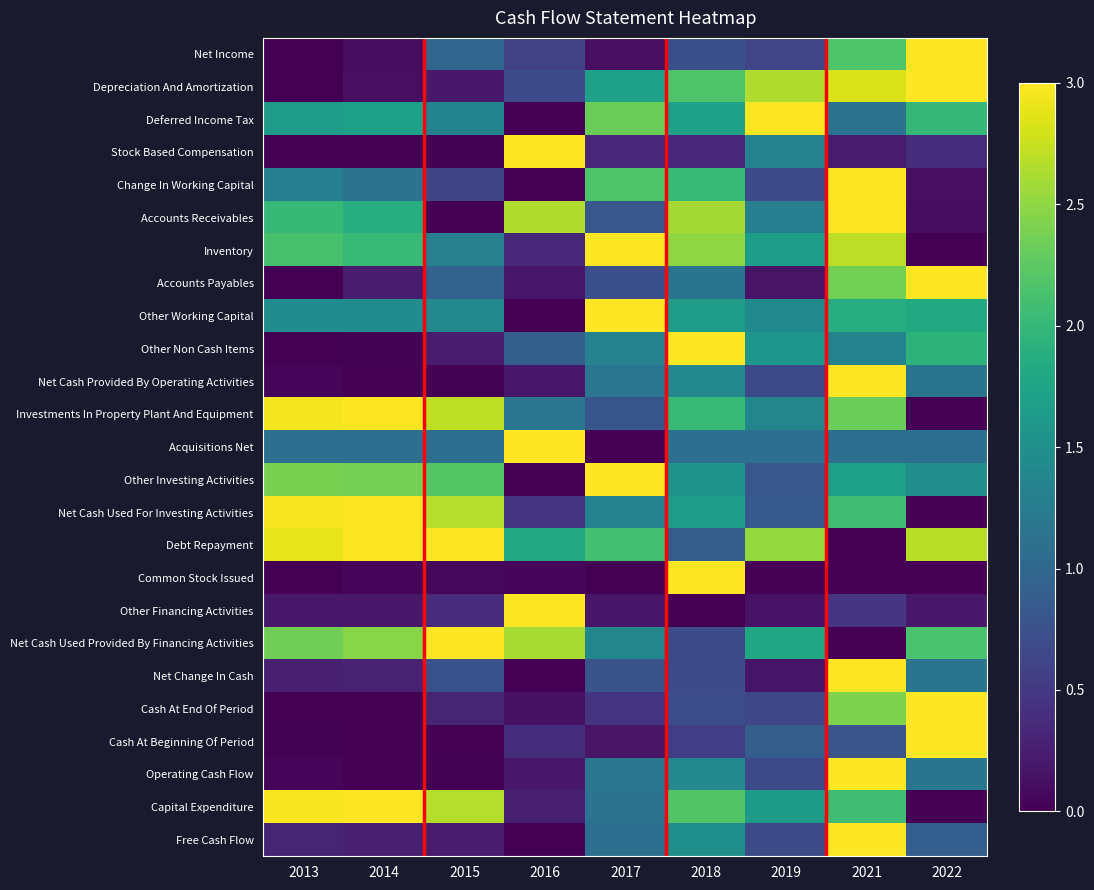

Reading left to right, what are all the values shown in this chart?

Net Income: 2013=0.0	2014=0.1	2015=1.0	2016=0.6	2017=0.1	2018=0.7	2019=0.6	2021=2.2	2022=3.0
Depreciation And Amortization: 2013=0.0	2014=0.1	2015=0.2	2016=0.7	2017=1.7	2018=2.2	2019=2.6	2021=2.8	2022=3.0
Deferred Income Tax: 2013=1.6	2014=1.7	2015=1.3	2016=0.0	2017=2.3	2018=1.7	2019=3.0	2021=1.1	2022=2.0
Stock Based Compensation: 2013=0.0	2014=0.0	2015=0.0	2016=3.0	2017=0.3	2018=0.3	2019=1.3	2021=0.2	2022=0.4
Change In Working Capital: 2013=1.3	2014=1.1	2015=0.6	2016=0.0	2017=2.2	2018=2.0	2019=0.7	2021=3.0	2022=0.1
Accounts Receivables: 2013=2.0	2014=1.9	2015=0.0	2016=2.6	2017=0.8	2018=2.6	2019=1.3	2021=3.0	2022=0.1
Inventory: 2013=2.1	2014=2.0	2015=1.3	2016=0.3	2017=3.0	2018=2.5	2019=1.7	2021=2.7	2022=0.0
Accounts Payables: 2013=0.0	2014=0.2	2015=0.9	2016=0.2	2017=0.7	2018=1.1	2019=0.2	2021=2.4	2022=3.0
Other Working Capital: 2013=1.5	2014=1.4	2015=1.4	2016=0.0	2017=3.0	2018=1.6	2019=1.4	2021=1.9	2022=1.8
Other Non Cash Items: 2013=0.0	2014=0.0	2015=0.2	2016=0.9	2017=1.3	2018=3.0	2019=1.6	2021=1.3	2022=1.9
Net Cash Provided By Operating Activities: 2013=0.1	2014=0.0	2015=0.0	2016=0.2	2017=1.2	2018=1.4	2019=0.7	2021=3.0	2022=1.2
Investments In Property Plant And Equipment: 2013=3.0	2014=3.0	2015=2.7	2016=1.2	2017=0.8	2018=2.0	2019=1.4	2021=2.3	2022=0.0
Acquisitions Net: 2013=1.1	2014=1.1	2015=1.1	2016=3.0	2017=0.0	2018=1.1	2019=1.1	2021=1.1	2022=1.1
Other Investing Activities: 2013=2.4	2014=2.4	2015=2.2	2016=0.0	2017=3.0	2018=1.6	2019=0.8	2021=1.7	2022=1.5
Net Cash Used For Investing Activities: 2013=3.0	2014=3.0	2015=2.7	2016=0.5	2017=1.3	2018=1.7	2019=0.8	2021=2.1	2022=0.0
Debt Repayment: 2013=2.9	2014=3.0	2015=3.0	2016=1.8	2017=2.1	2018=0.9	2019=2.5	2021=0.0	2022=2.7
Common Stock Issued: 2013=0.0	2014=0.0	2015=0.1	2016=0.1	2017=0.0	2018=3.0	2019=0.0	2021=0.0	2022=0.0
Other Financing Activities: 2013=0.2	2014=0.2	2015=0.4	2016=3.0	2017=0.2	2018=0.0	2019=0.2	2021=0.5	2022=0.2
Net Cash Used Provided By Financing Activities: 2013=2.3	2014=2.5	2015=3.0	2016=2.6	2017=1.4	2018=0.7	2019=1.8	2021=0.0	2022=2.1
Net Change In Cash: 2013=0.3	2014=0.3	2015=0.8	2016=0.0	2017=0.8	2018=0.7	2019=0.2	2021=3.0	2022=1.2
Cash At End Of Period: 2013=0.0	2014=0.0	2015=0.3	2016=0.1	2017=0.4	2018=0.7	2019=0.6	2021=2.4	2022=3.0
Cash At Beginning Of Period: 2013=0.0	2014=0.0	2015=0.0	2016=0.4	2017=0.2	2018=0.6	2019=0.9	2021=0.8	2022=3.0
Operating Cash Flow: 2013=0.1	2014=0.0	2015=0.0	2016=0.2	2017=1.2	2018=1.4	2019=0.7	2021=3.0	2022=1.2
Capital Expenditure: 2013=3.0	2014=3.0	2015=2.7	2016=0.3	2017=1.1	2018=2.2	2019=1.6	2021=2.1	2022=0.0
Free Cash Flow: 2013=0.3	2014=0.3	2015=0.2	2016=0.0	2017=1.1	2018=1.5	2019=0.7	2021=3.0	2022=0.9